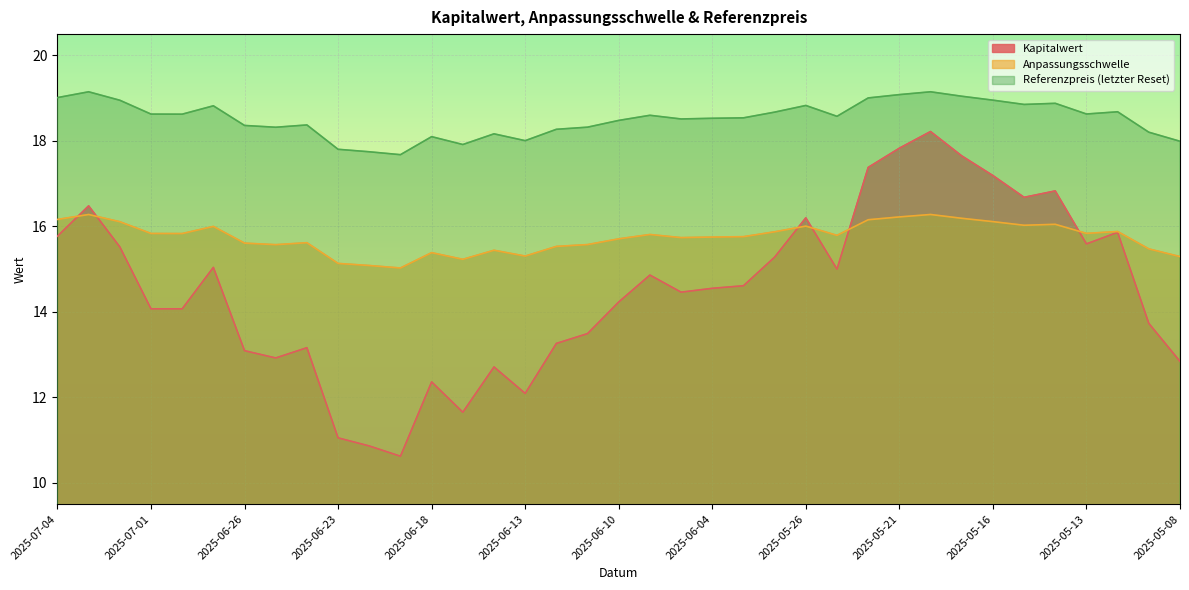

At which category is the sum across all series the highest?

2025-05-20